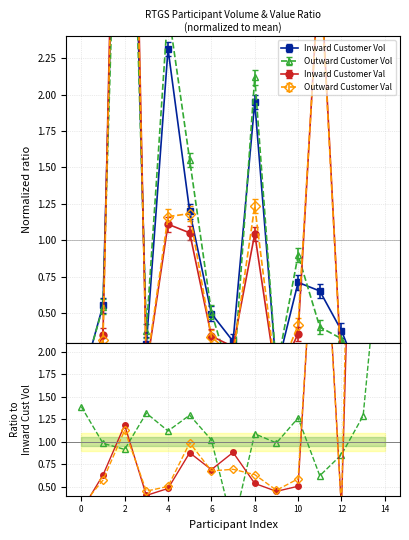

What is the maximum value for Outward Customer Val?

11.0